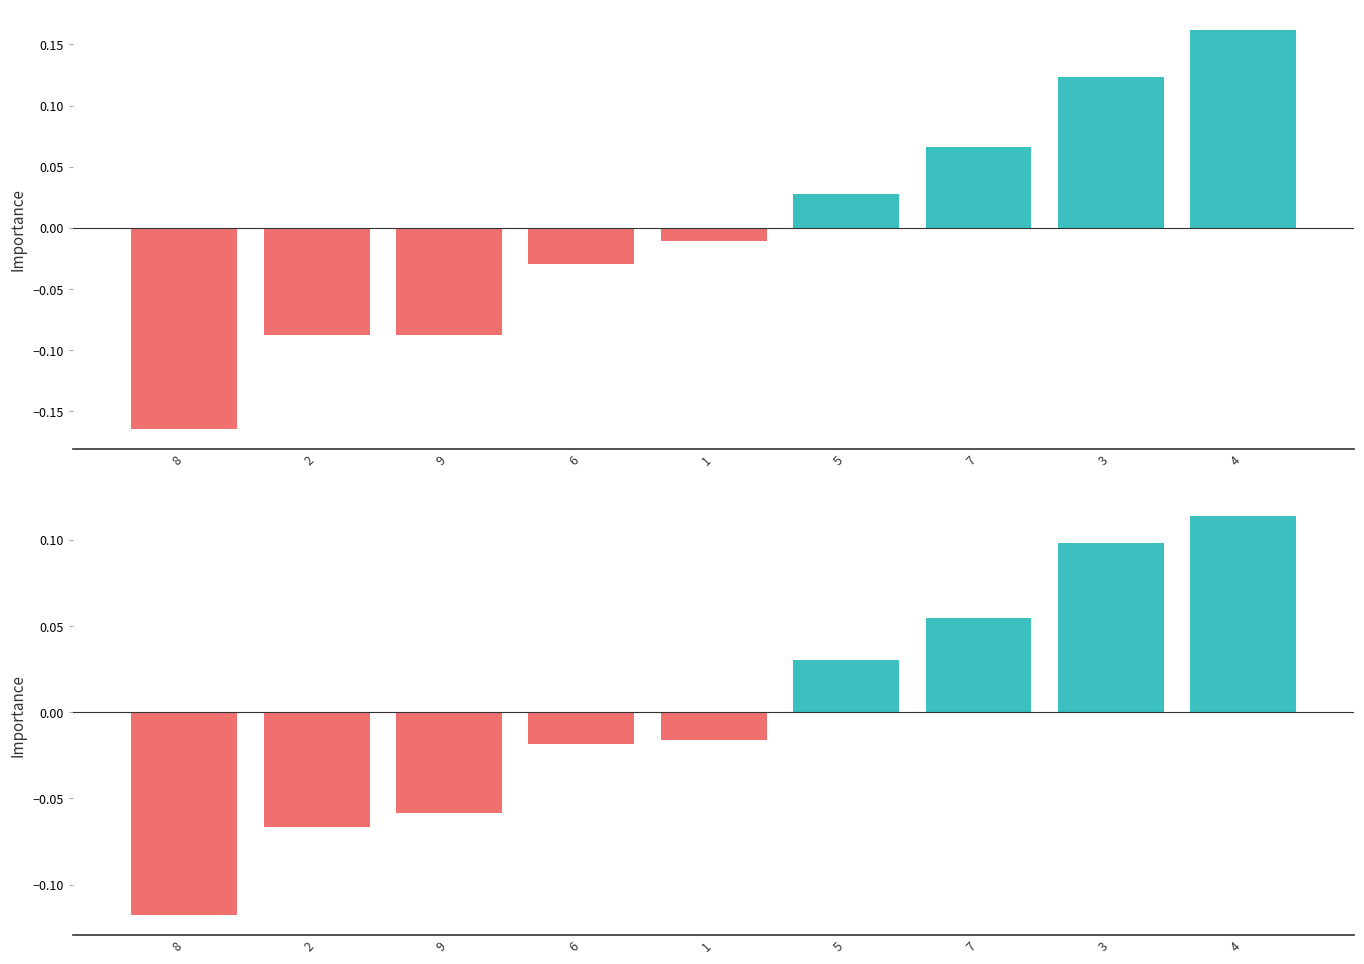

How many series are shown in this chart?

1